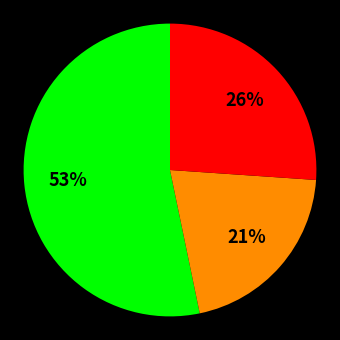

Is there any slice that represents more than half of the pie?

Yes